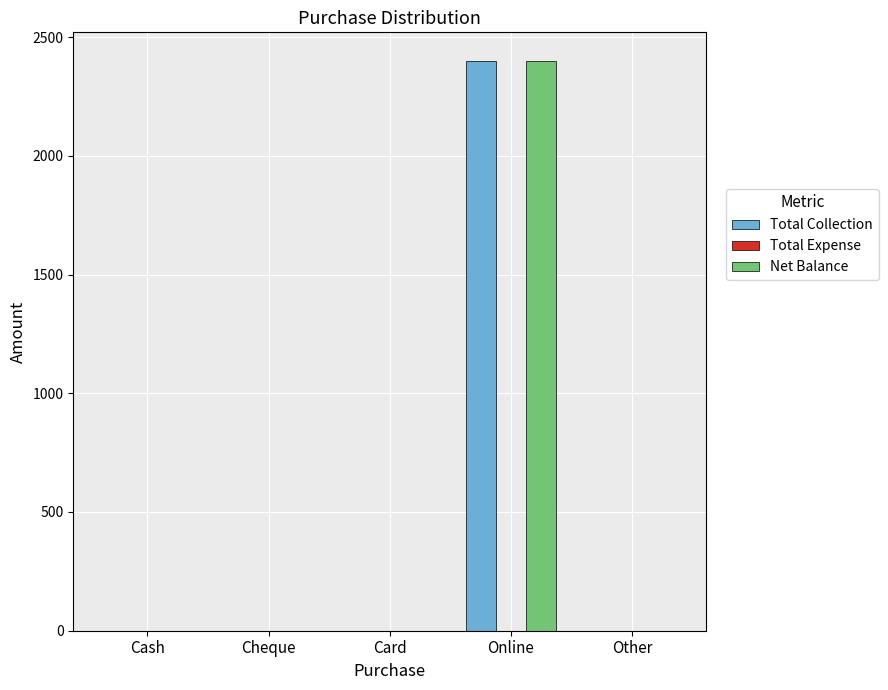

What is the sum of all Net Balance values?

2400